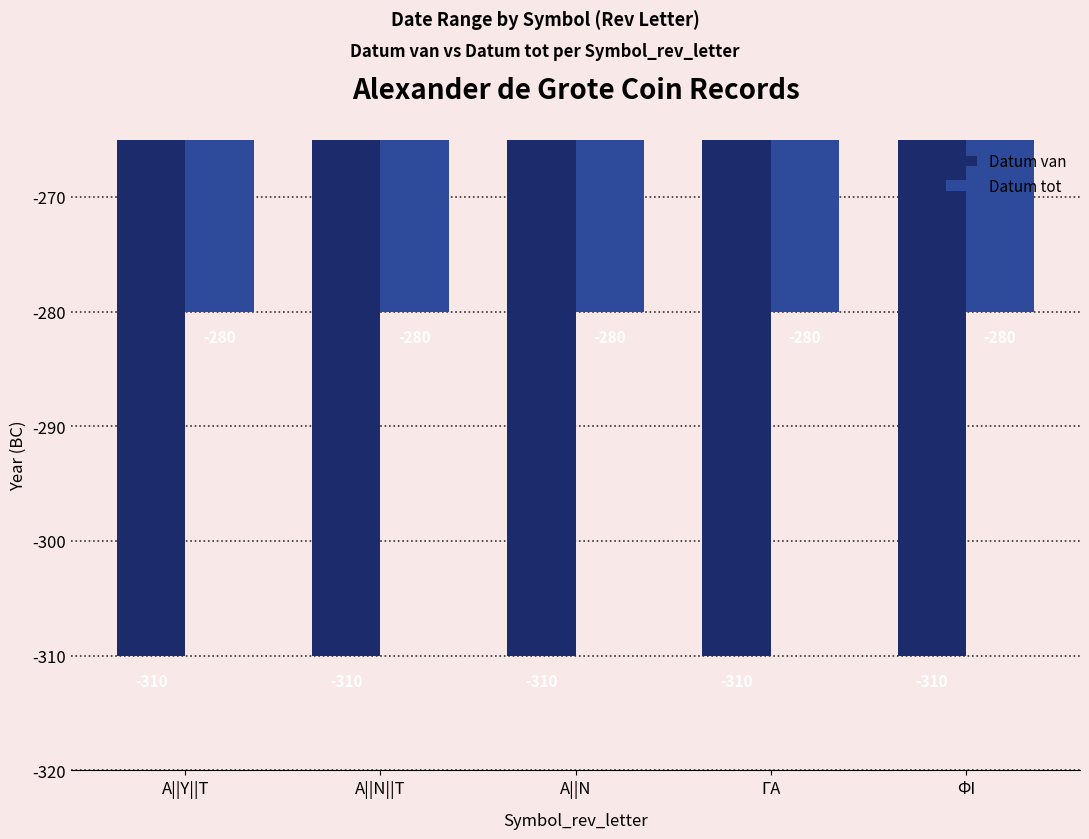

Is it true that Datum van equals -515 at ΓΑ?

False